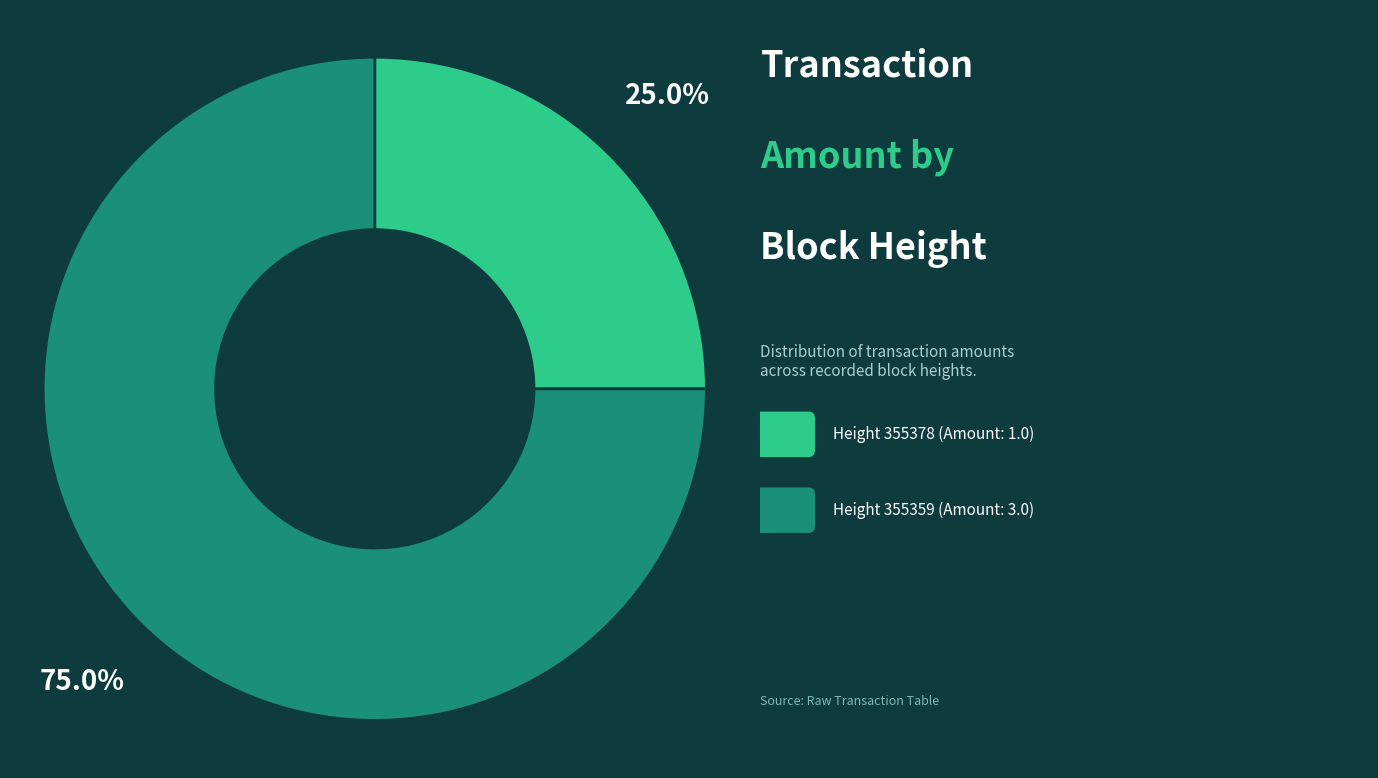

To the nearest percent, what is the average slice percentage?

50%